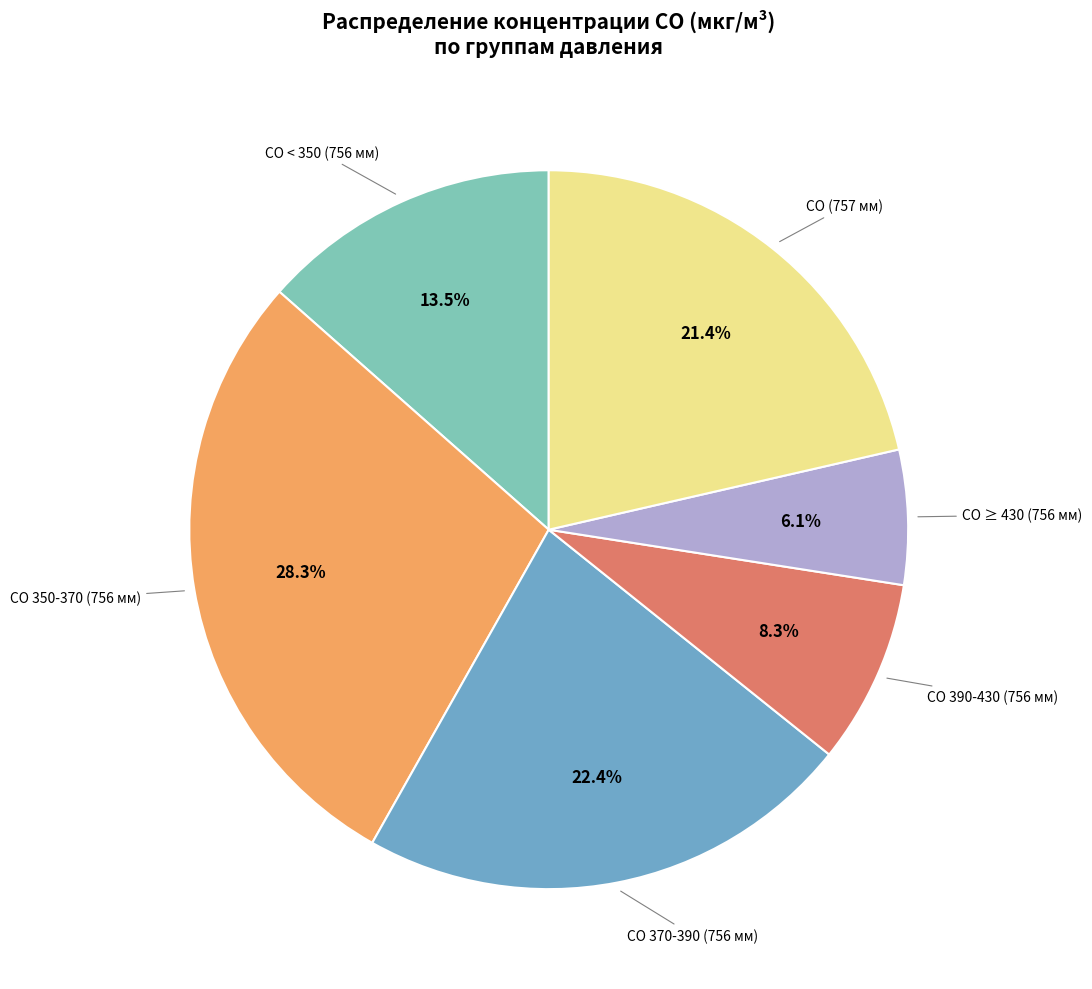

Count the number of slices in the pie.

6